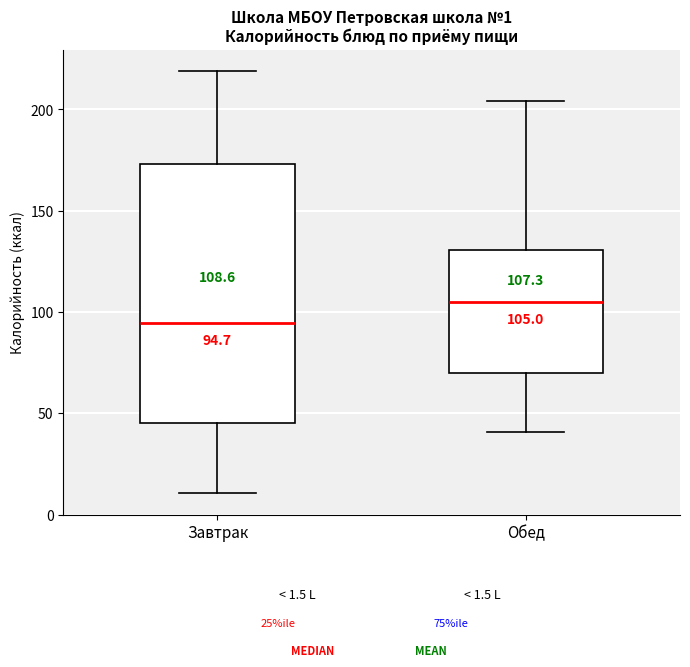

Which box is the tallest, from its lower edge to its upper edge?

Завтрак